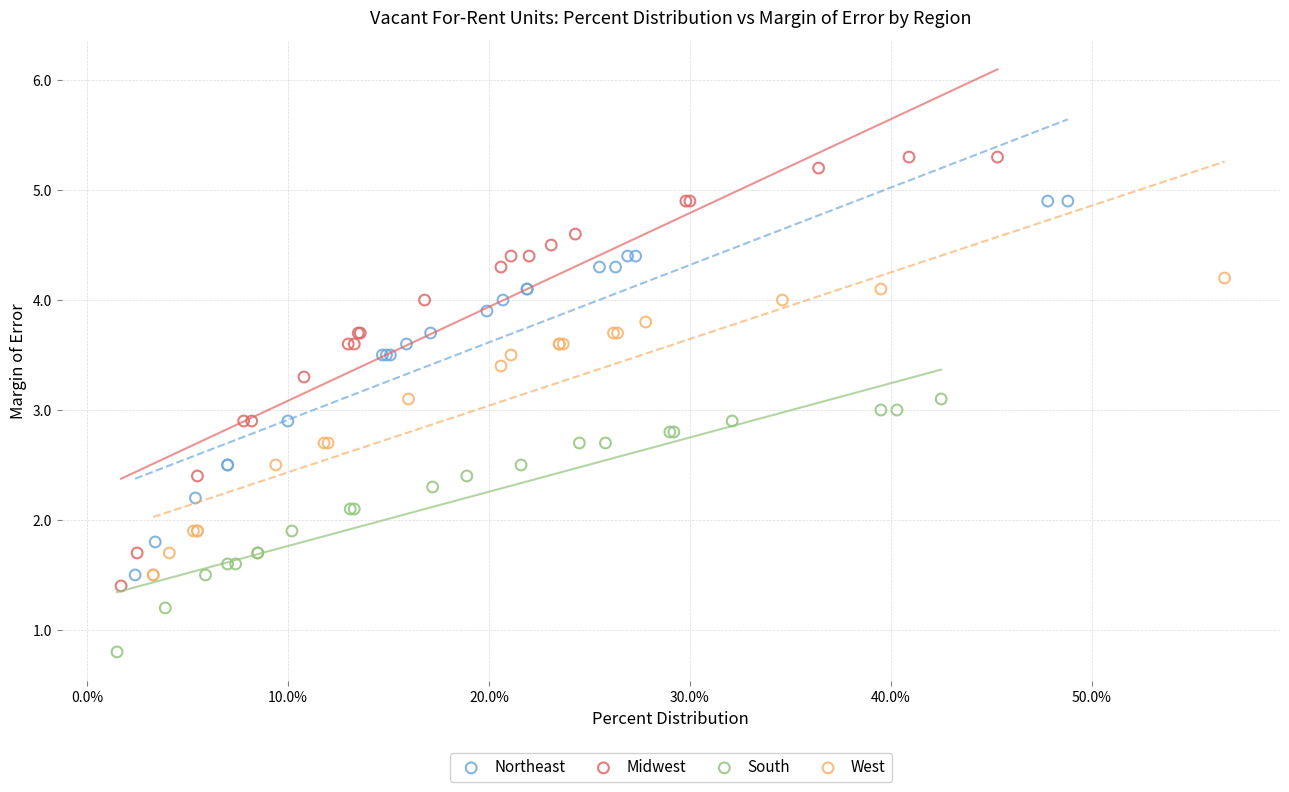

Which series reaches the maximum Y coordinate?

Midwest